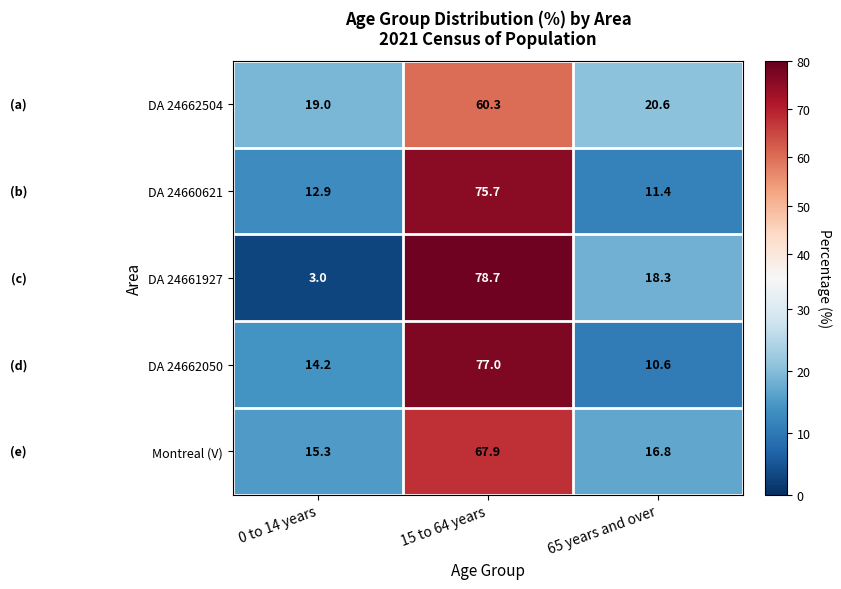

How many distinct data groups are displayed?

5